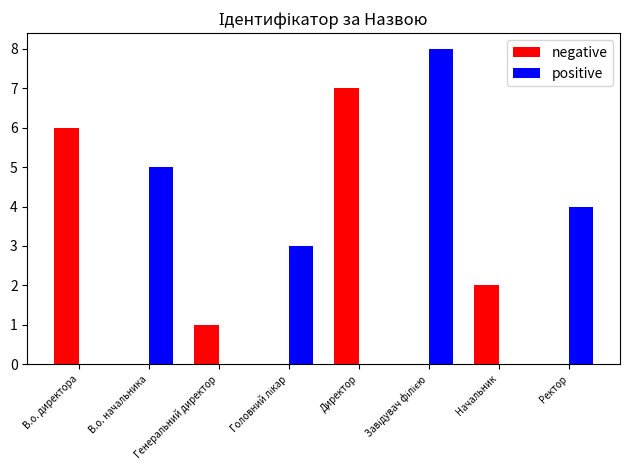

The positive series shows 4 at Директор. True or false?

False